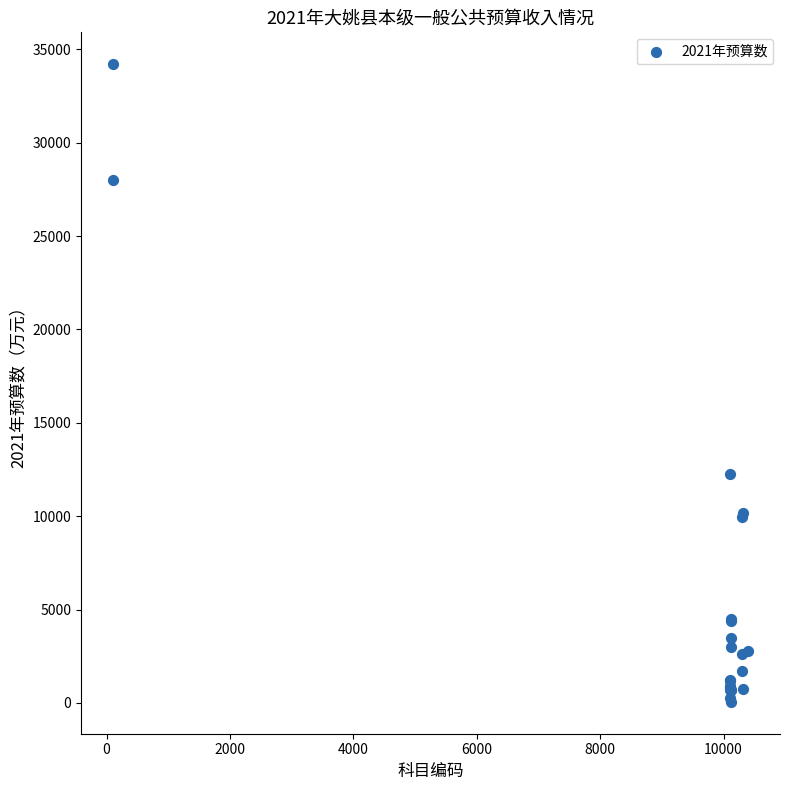

What Y value in the scatter plot is closest to 17129?

12263